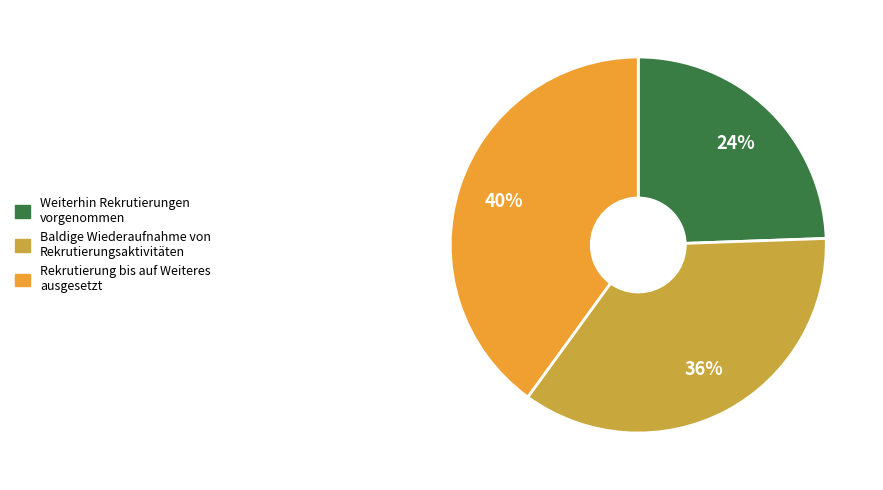

To the nearest percent, what is the average slice percentage?

33%